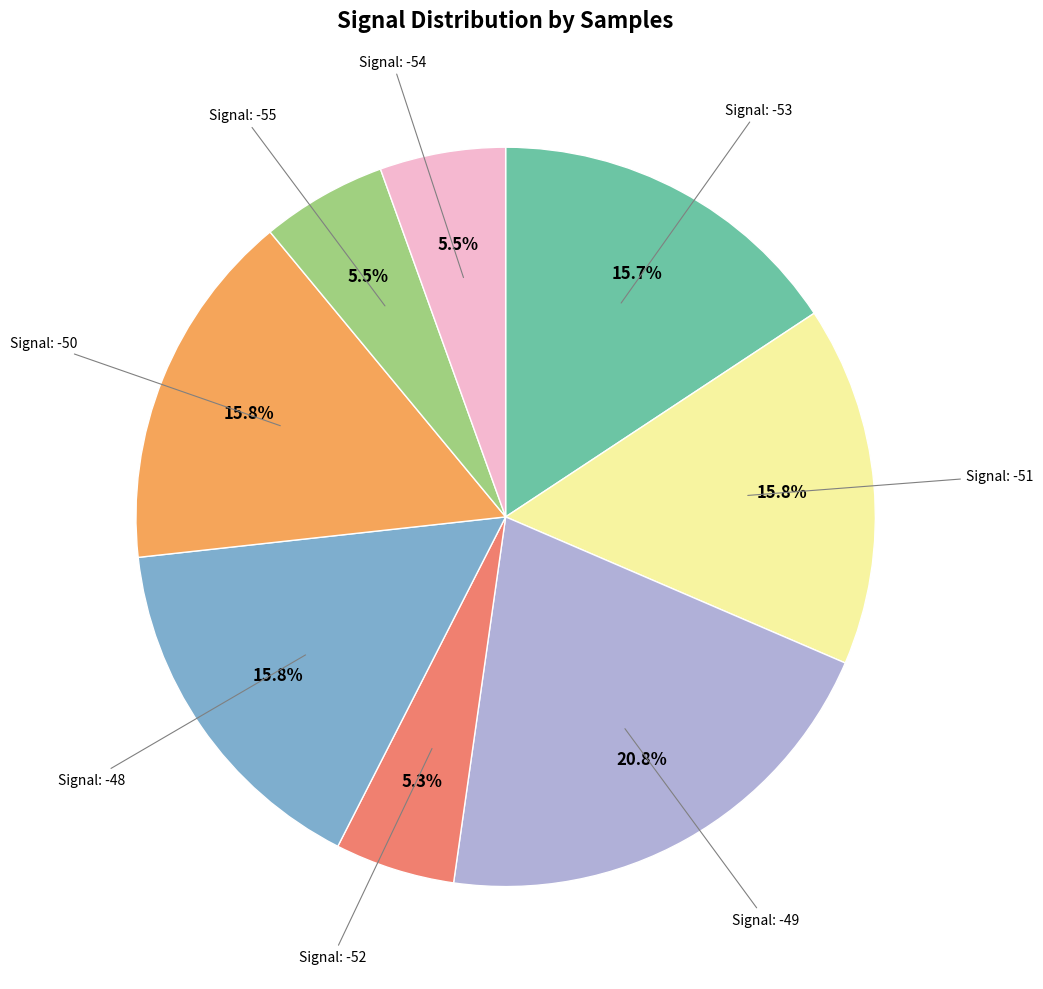

Count the number of slices in the pie.

8